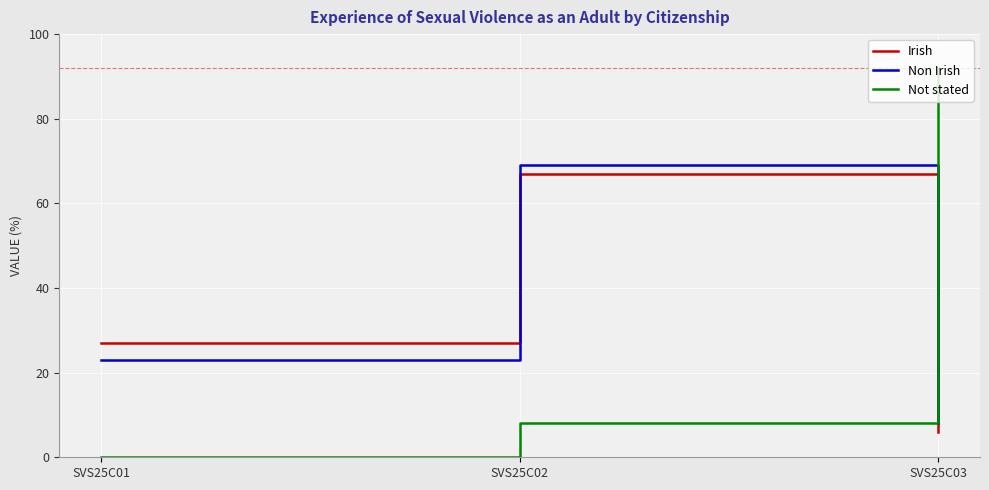

What are all the series names shown in the legend?

Irish, Non Irish, Not stated